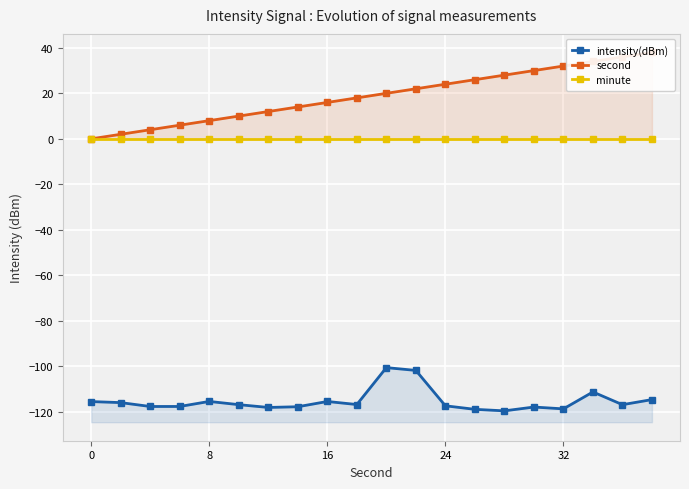

How many lines are shown in the chart?

3